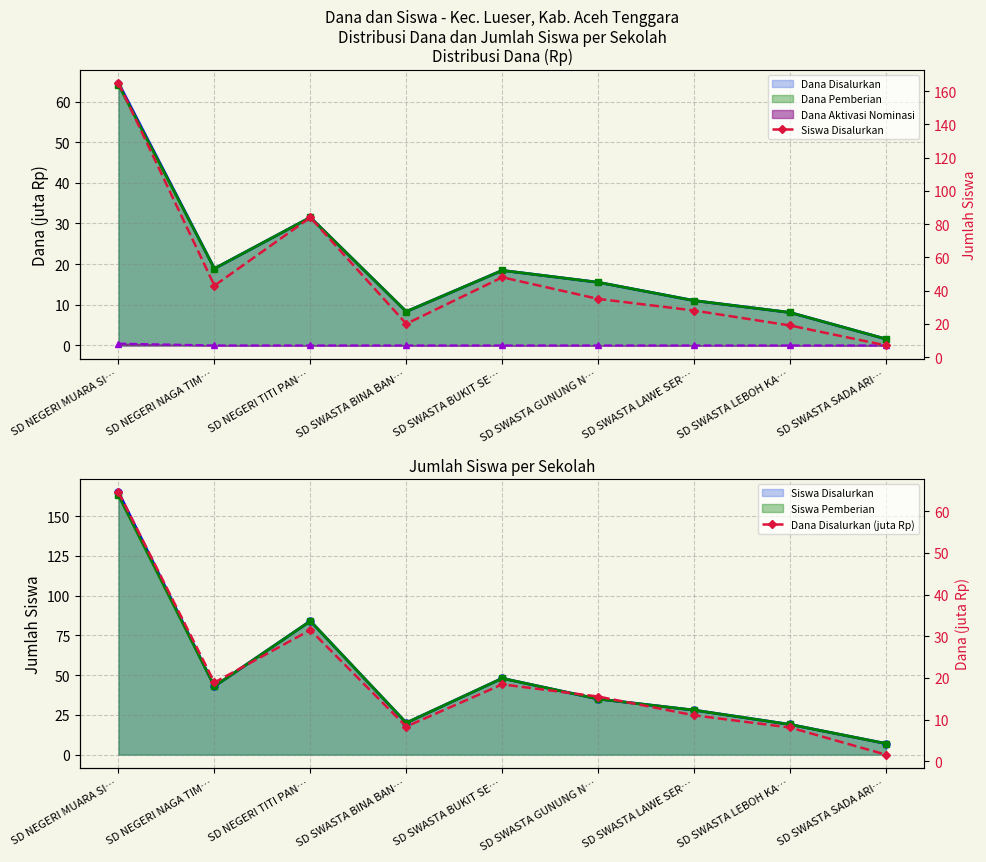

The Dana Disalurkan series shows 15.5 at SD SWASTA GUNUNG N…. True or false?

True